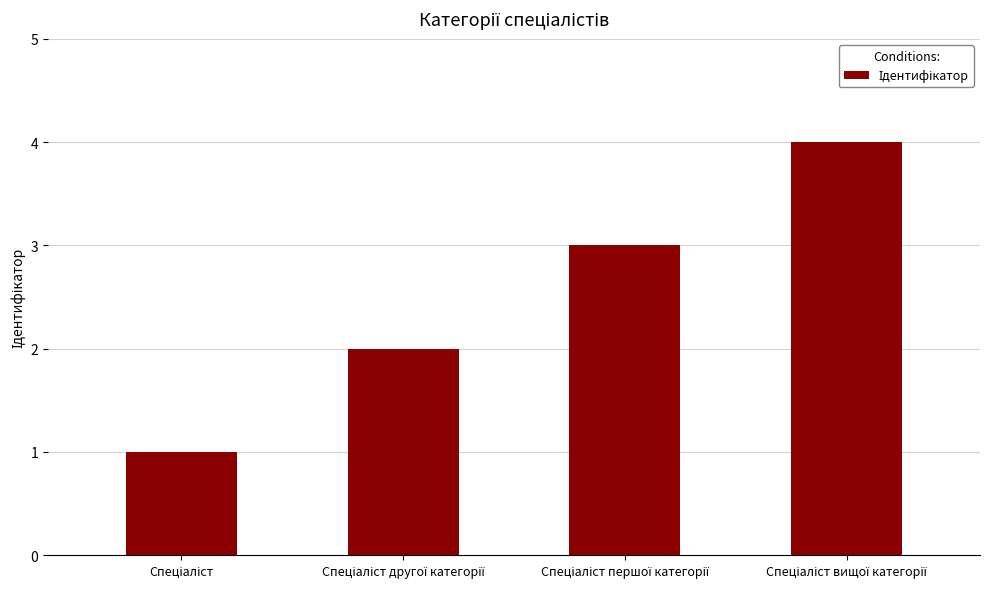

What is the maximum value shown in the chart?

4